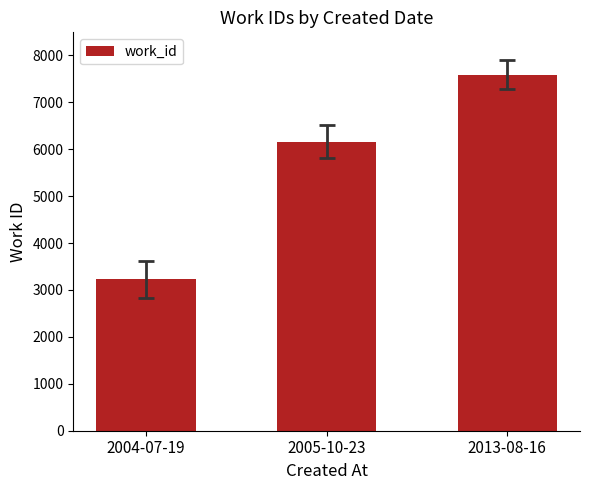

Read the value at 2013-08-16, to the nearest 10.

7590